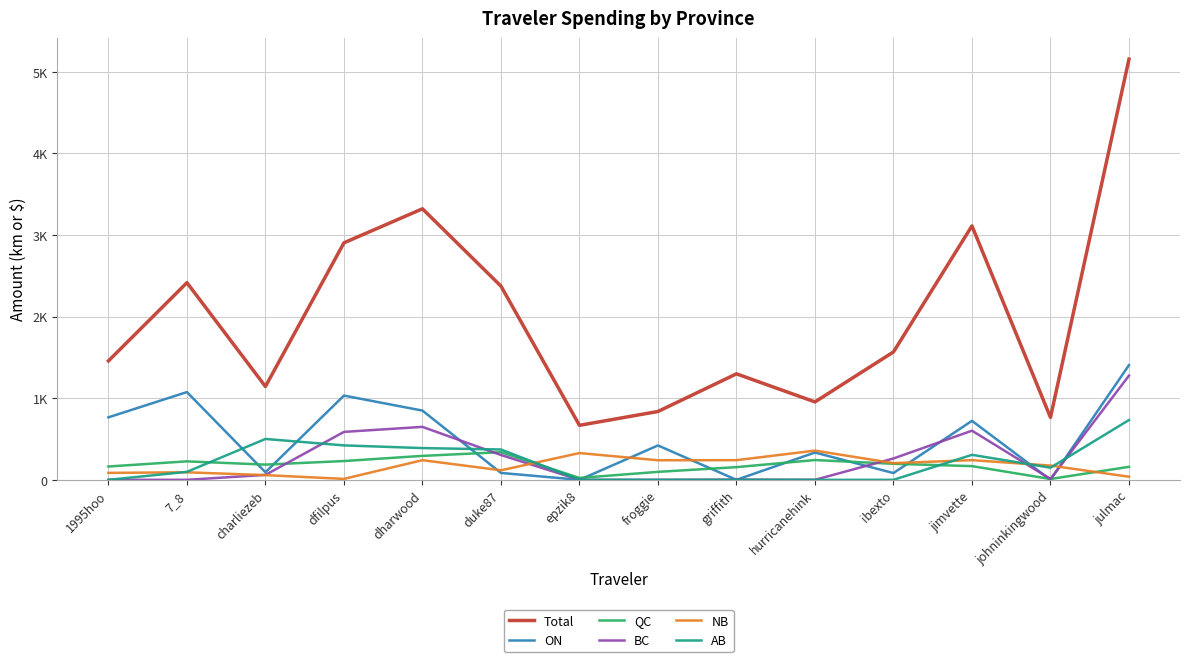

What are all the series names shown in the legend?

Total, ON, QC, BC, NB, AB